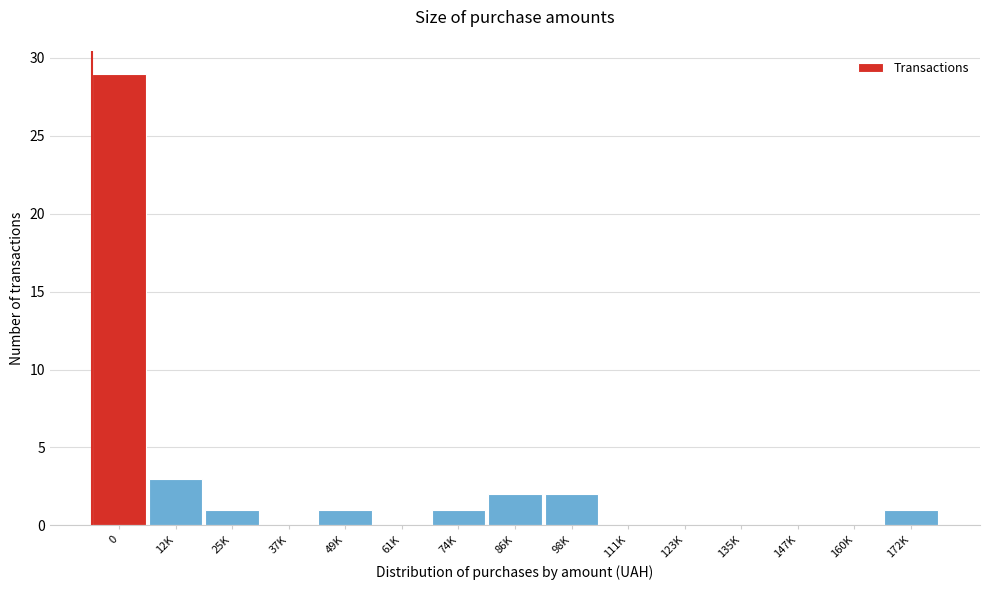

Reading left to right, list all the values displayed in this chart.

0=29	12K=3	25K=1	37K=0	49K=1	61K=0	74K=1	86K=2	98K=2	111K=0	123K=0	135K=0	147K=0	160K=0	172K=1